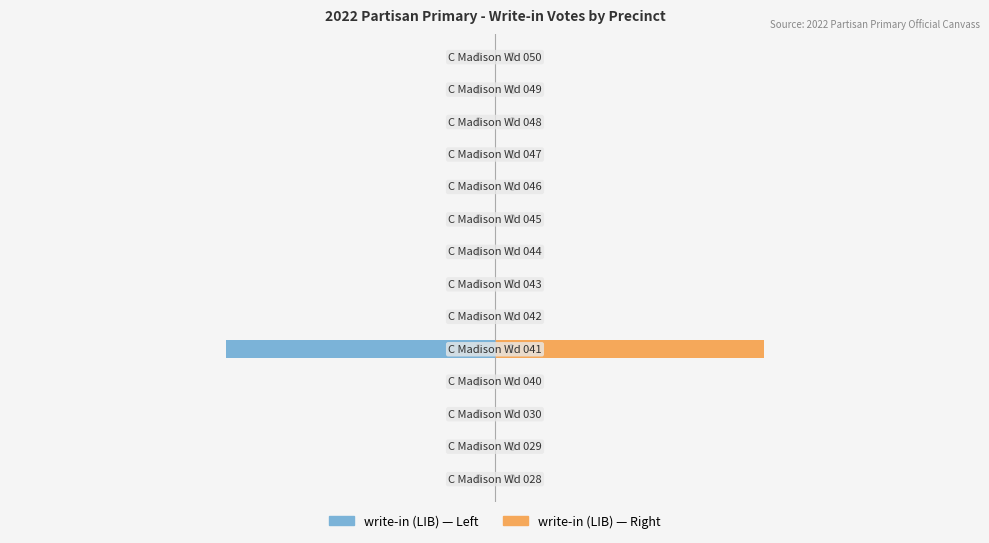

Count the number of categories in the chart.

14